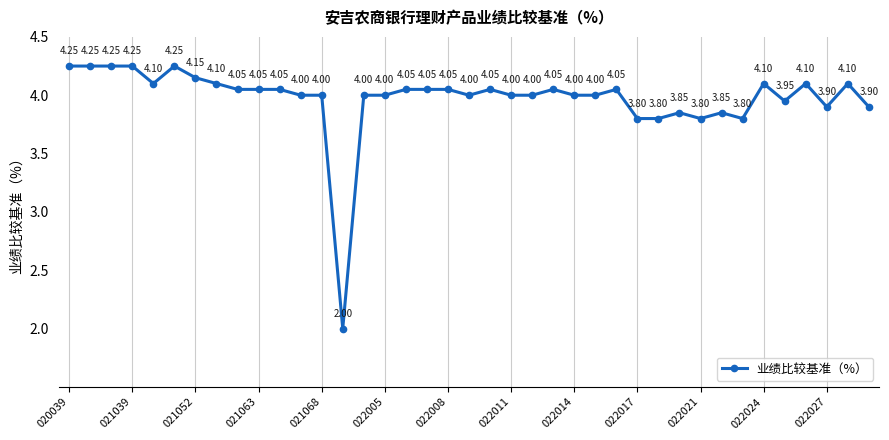

What is the sum of all values?

155.0